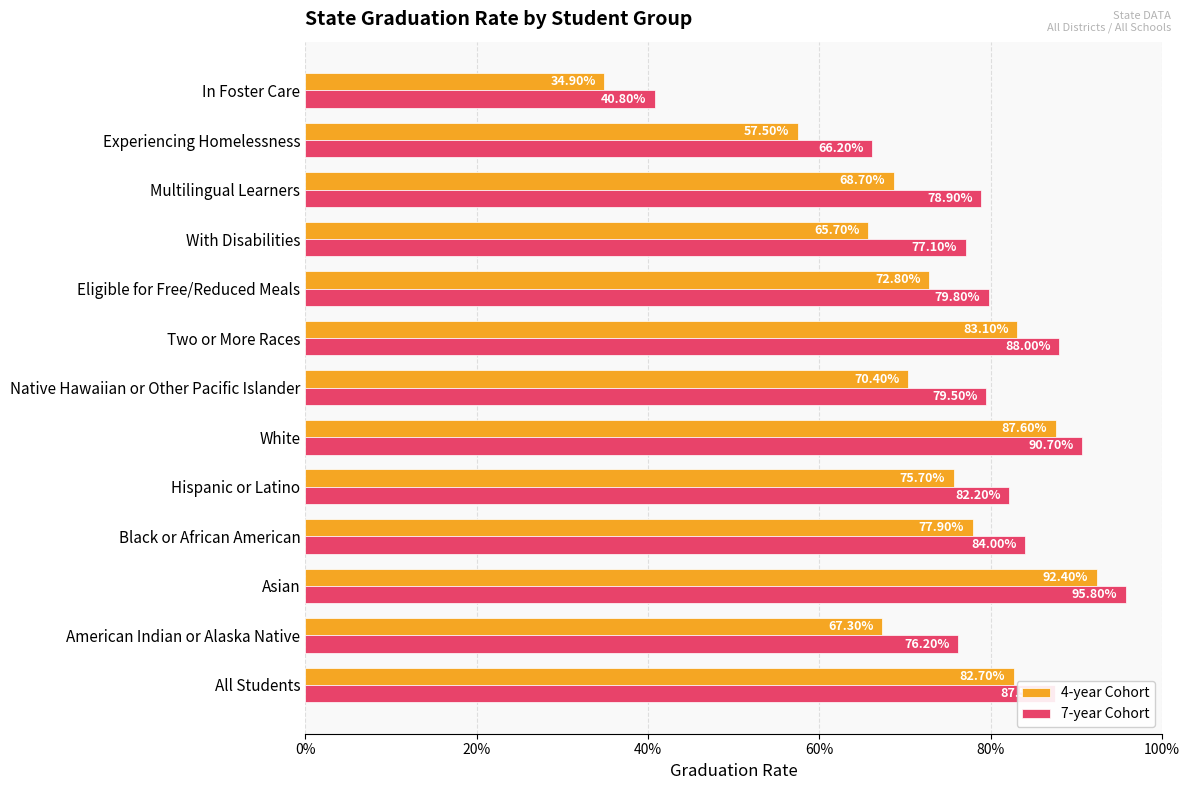

What are all the series names shown in the legend?

4-year Cohort, 7-year Cohort